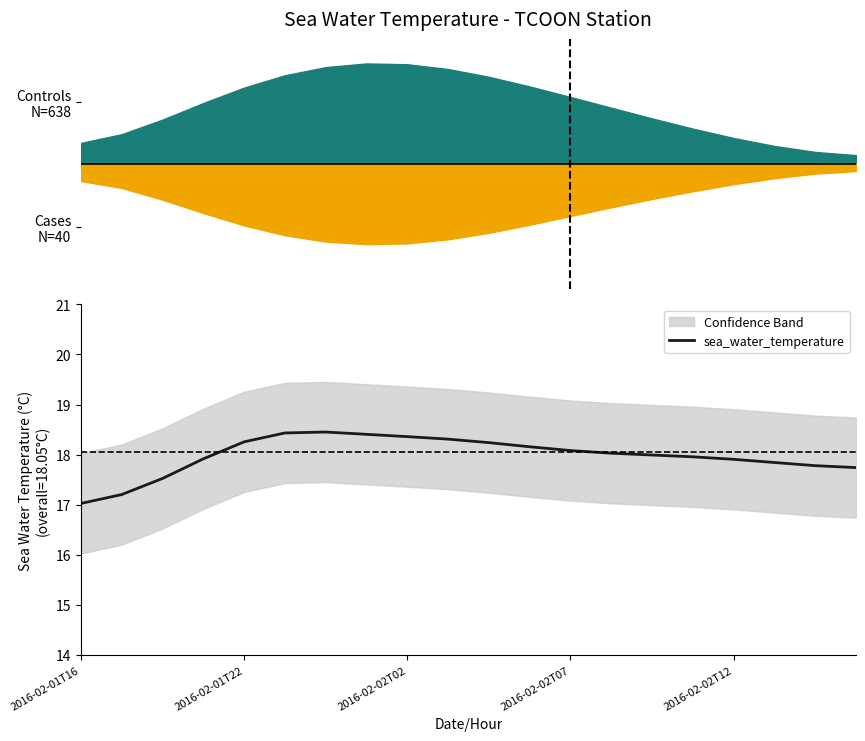

Where is the data nearest to the value 17?

2016-02-01T16